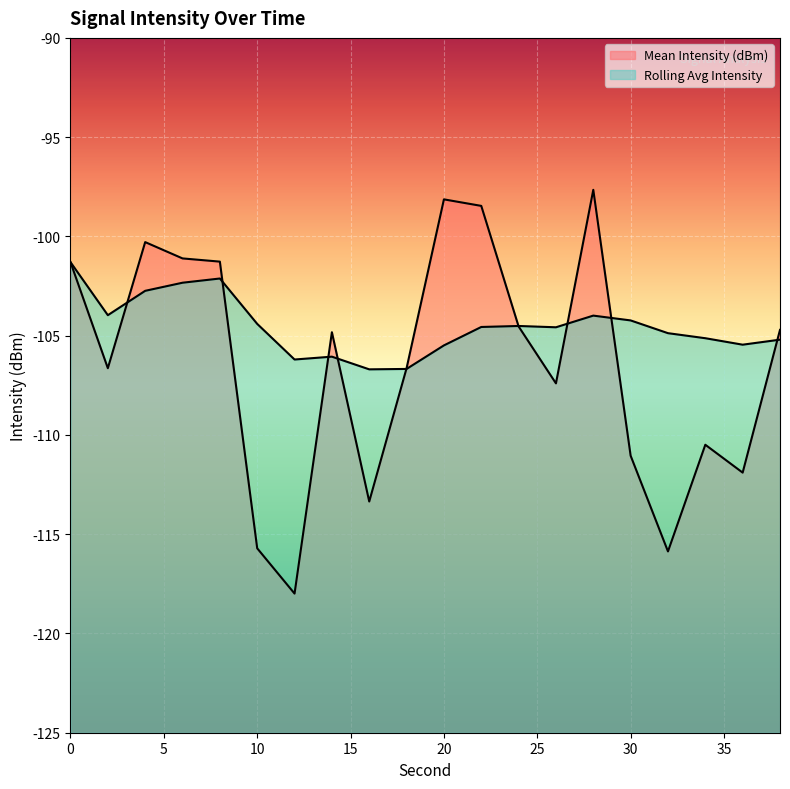

How many values in the Mean Intensity (dBm) series exceed -104?

7